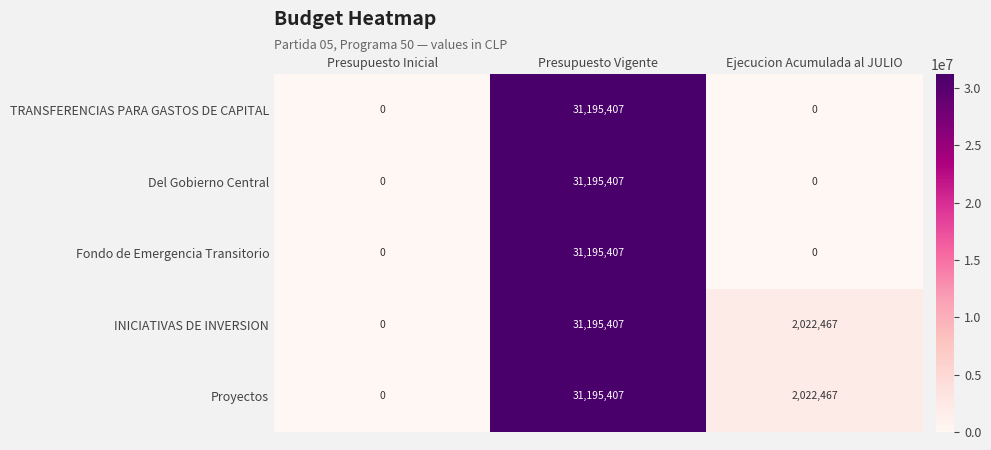

At which category is the sum across all series the highest?

Presupuesto Vigente